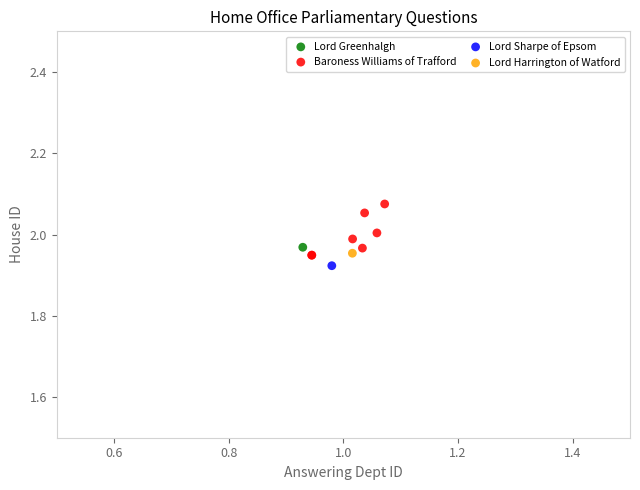

What are all the series names shown in the legend?

Lord Greenhalgh, Lord Harrington of Watford, Lord Sharpe of Epsom, Baroness Williams of Trafford